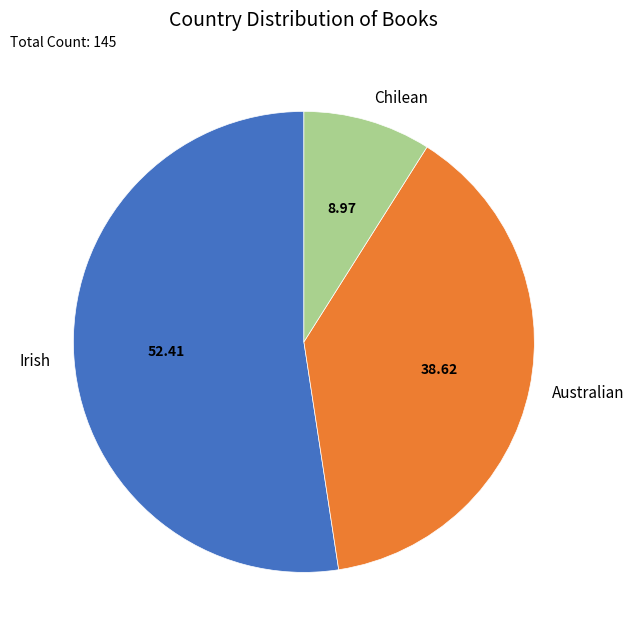

The Chilean slice represents 9% of the pie. True or false?

True